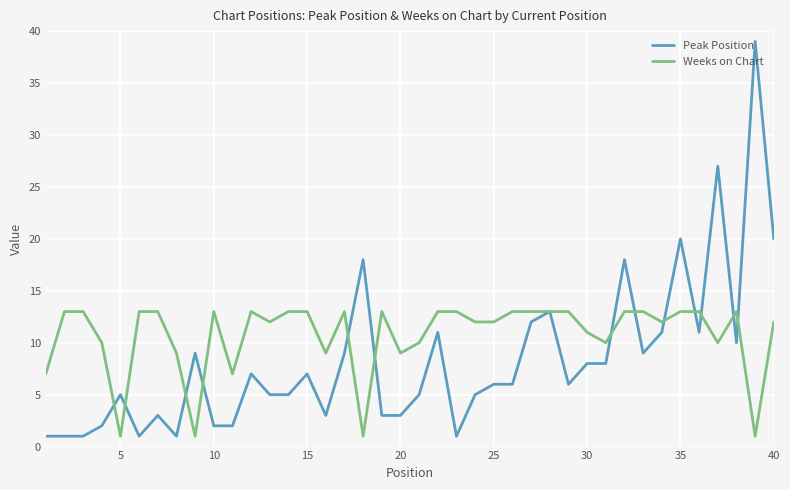

Which series has the largest range (max minus min)?

Peak Position